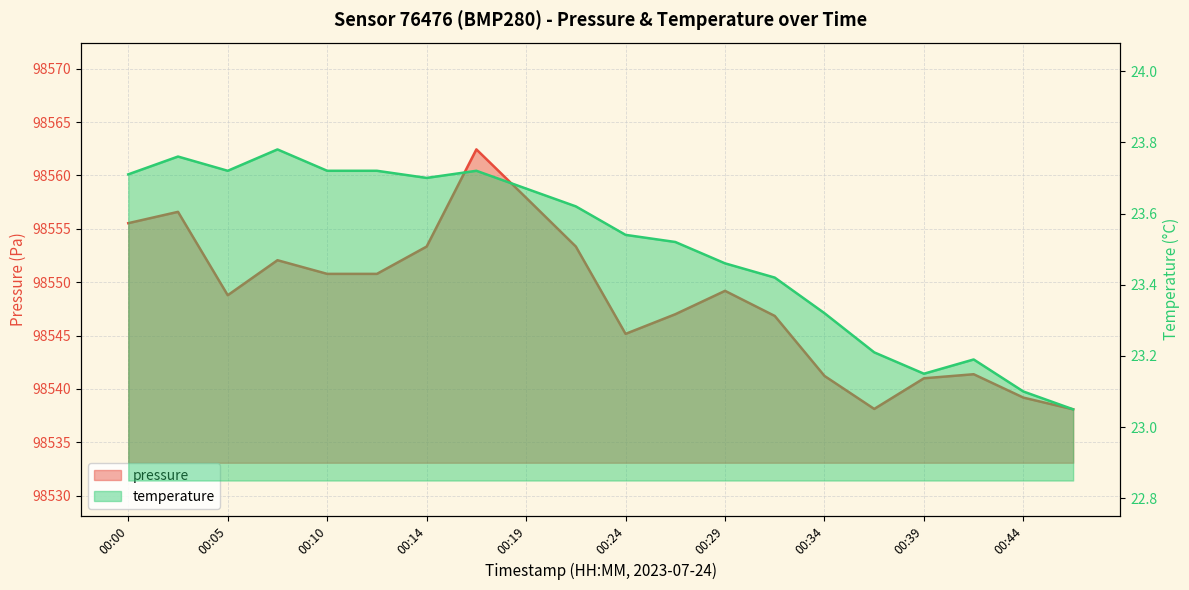

How many series are shown in this chart?

2